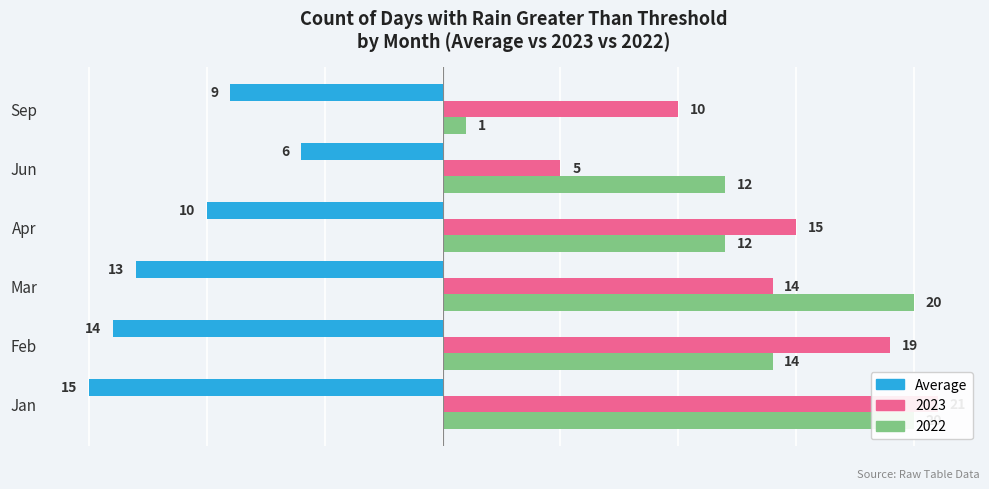

Read the value at Jun.

-6